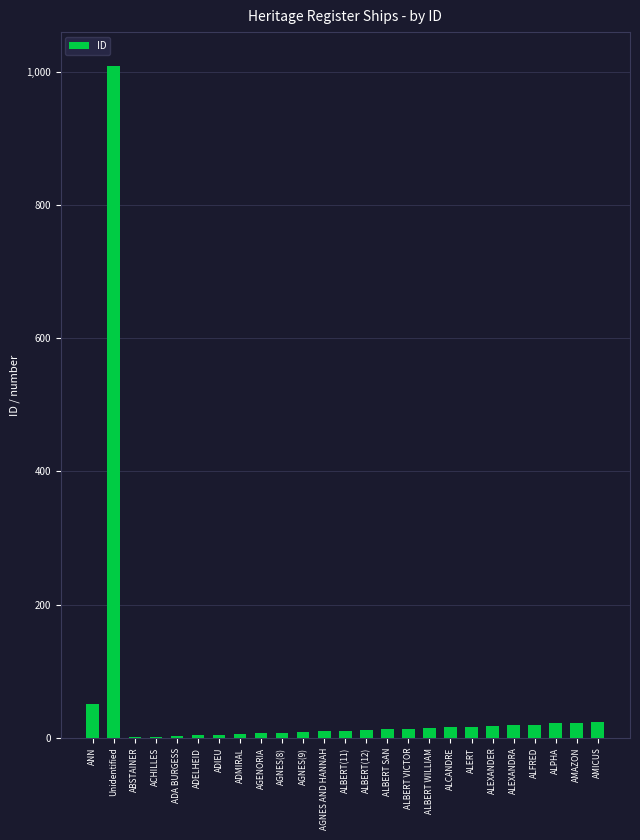

Between ANN and AGNES AND HANNAH, which is larger?

ANN